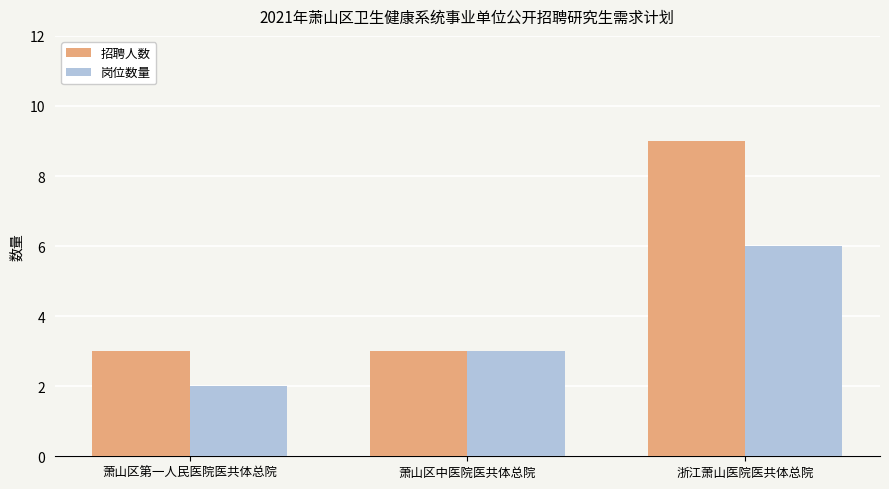

How many bars are there in total?

6